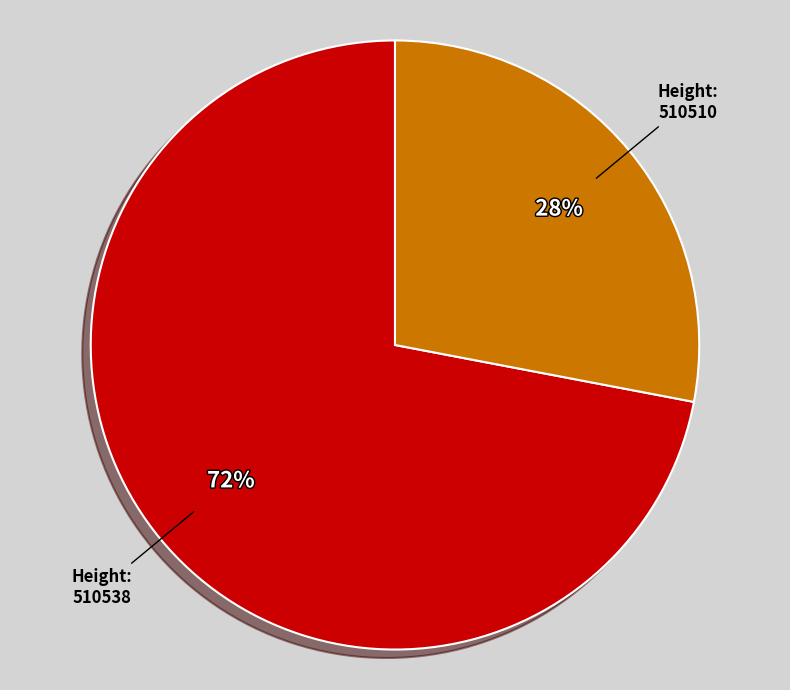

How many segments does this pie chart have?

2